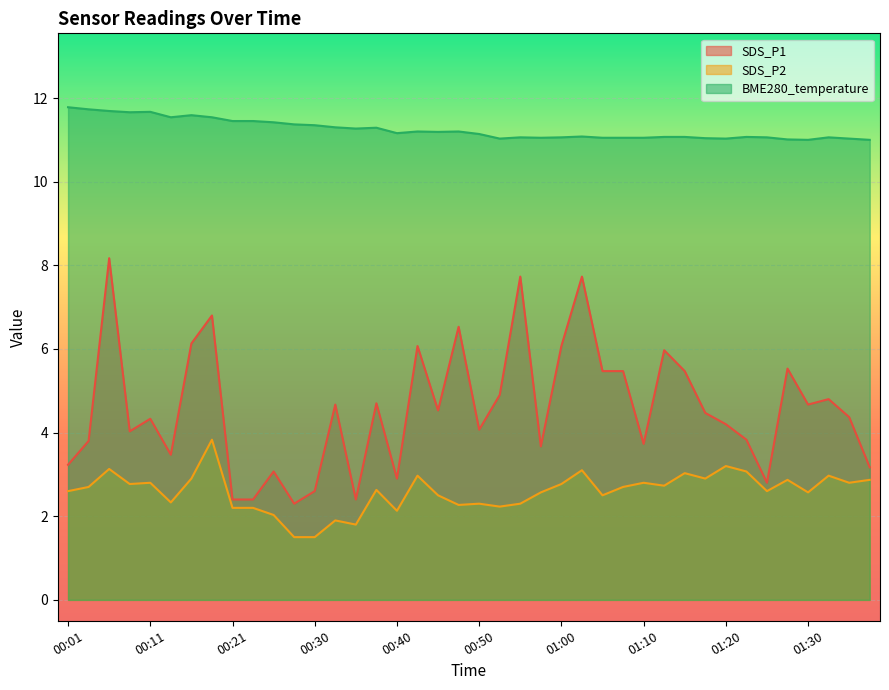

What is the approximate value of SDS_P2 at 01:05?

2.5